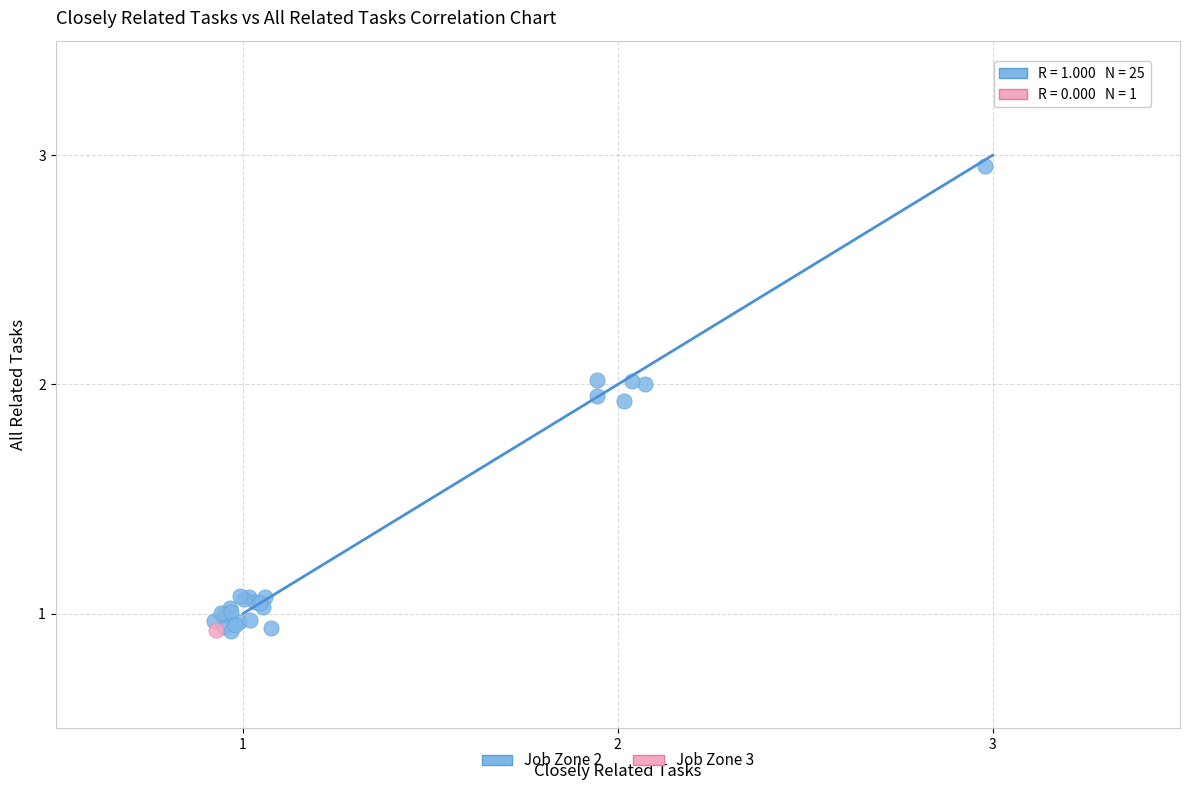

What are all the series names shown in the legend?

Job Zone 2, Job Zone 3